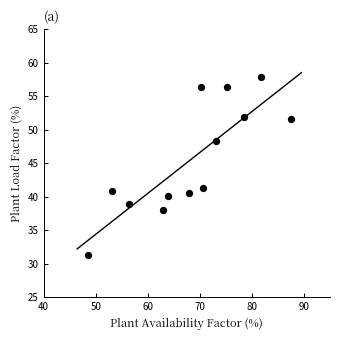

What is the range of Y values (max minus min)?

26.6